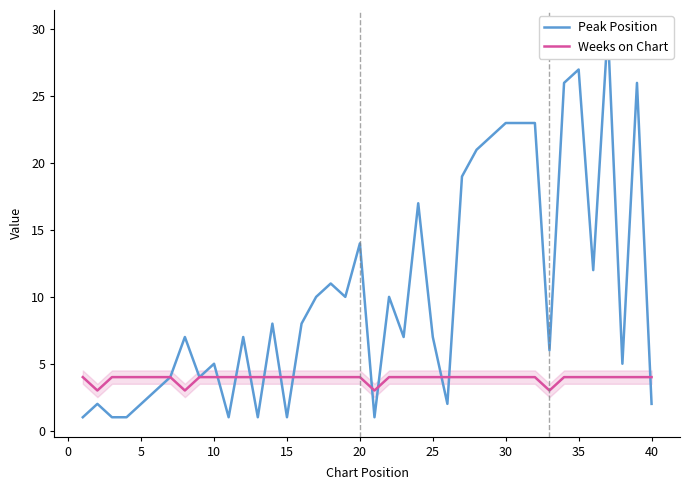

How many intersections are there between Peak Position and Weeks on Chart?

11